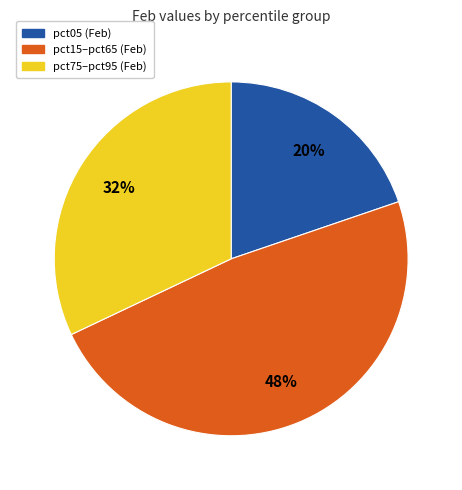

To the nearest percent, what is the average slice percentage?

33%